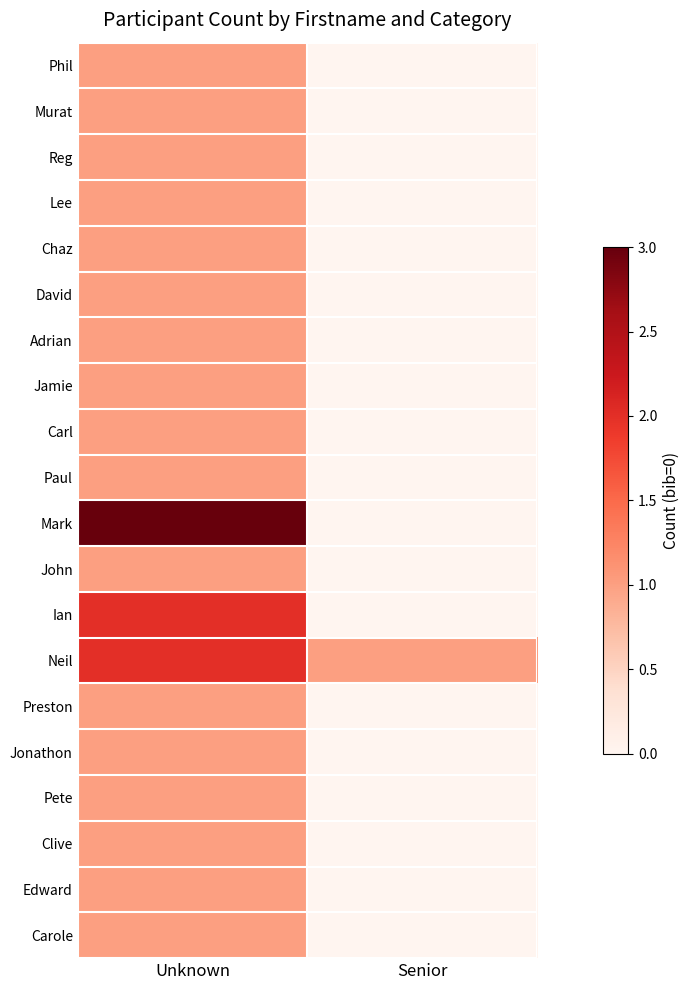

Between Senior and Unknown, which is larger?

Unknown